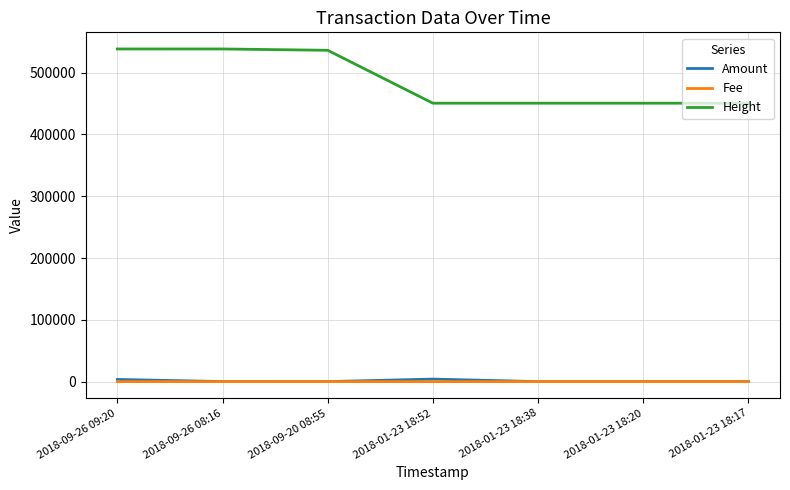

What is the total value across all series at 2018-01-23 18:17?

450641